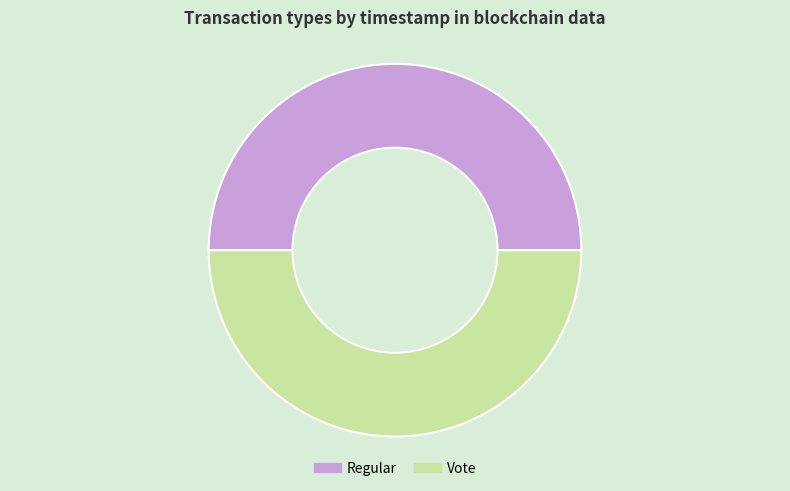

Is the sum of Vote and Regular greater than half?

Yes